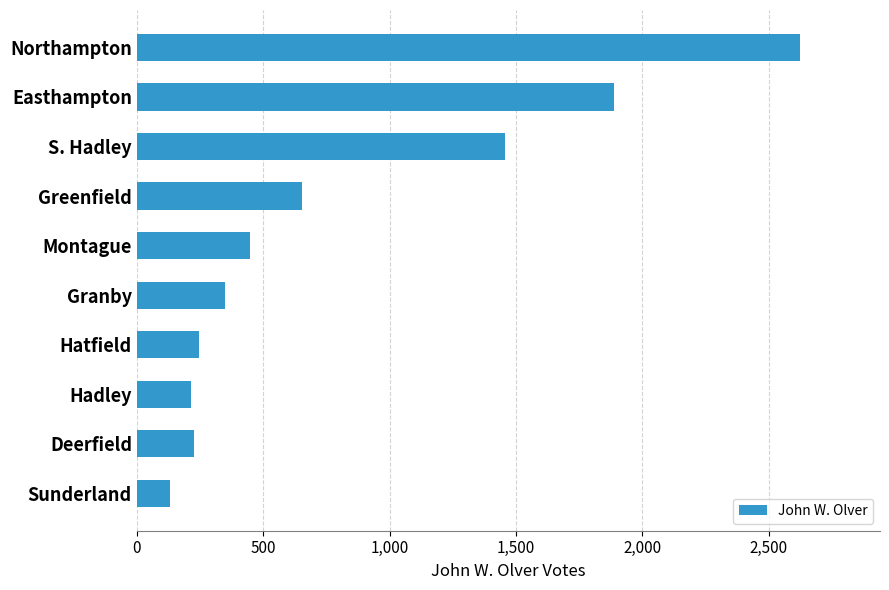

How many categories are shown in the chart?

10